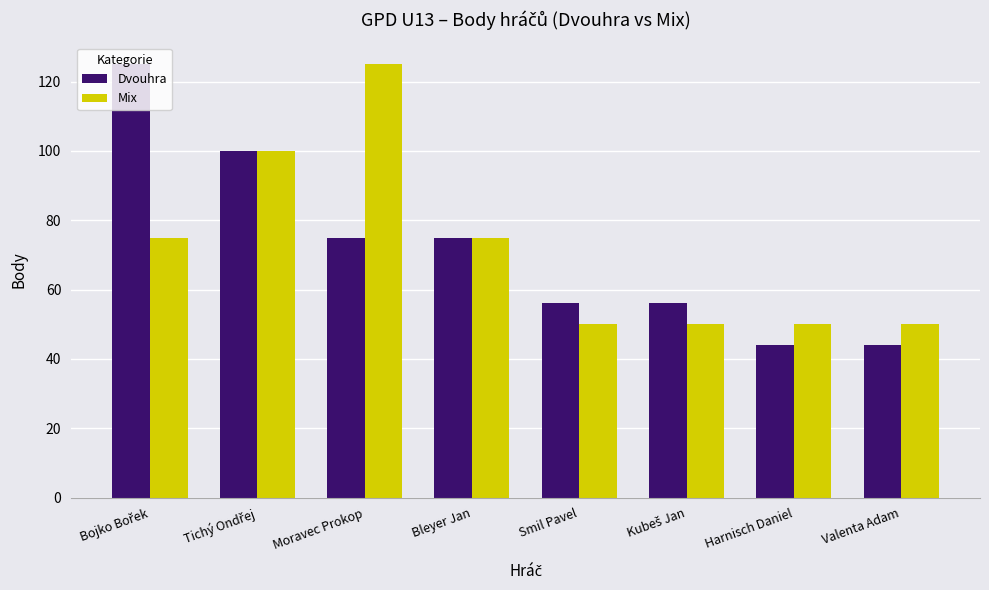

Is it true that Mix equals 83 at Smil Pavel?

False